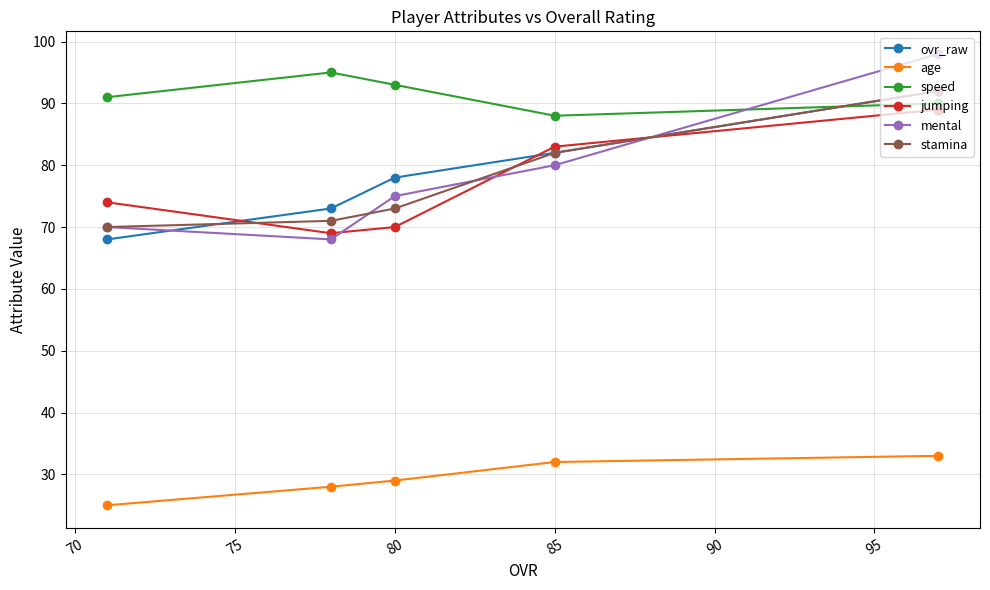

True or false: age and jumping cross at least once.

False